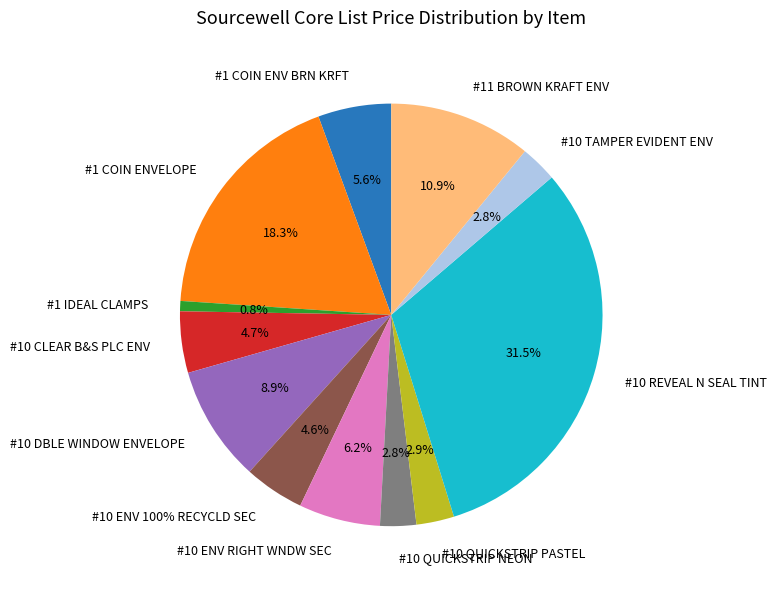

Is it true that #10 QUICKSTRIP PASTEL is 15% of the pie?

False